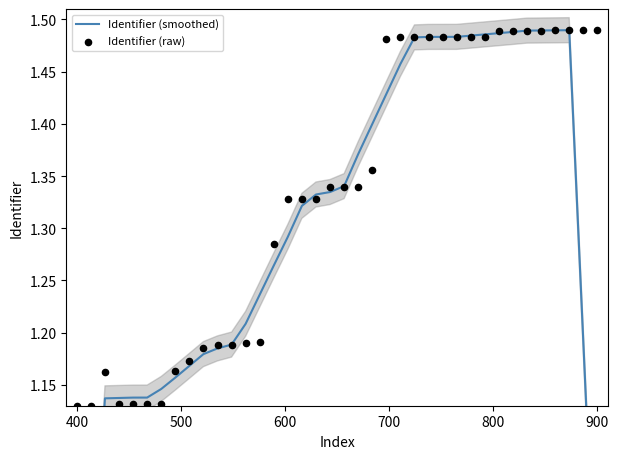

What are all the series names shown in the legend?

Identifier (smoothed), Identifier (raw)